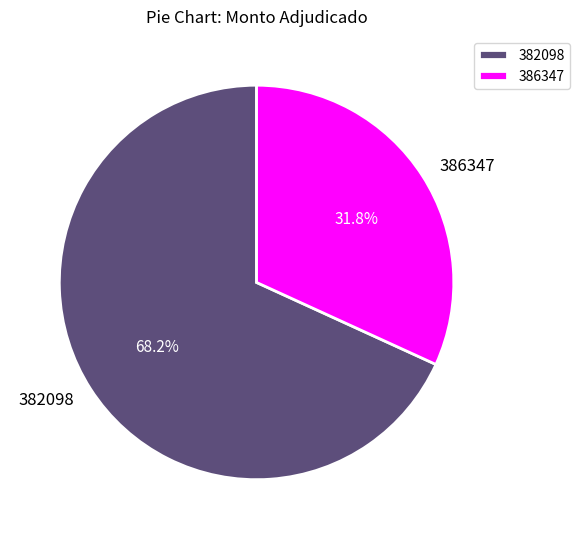

Does any single category account for the majority?

Yes